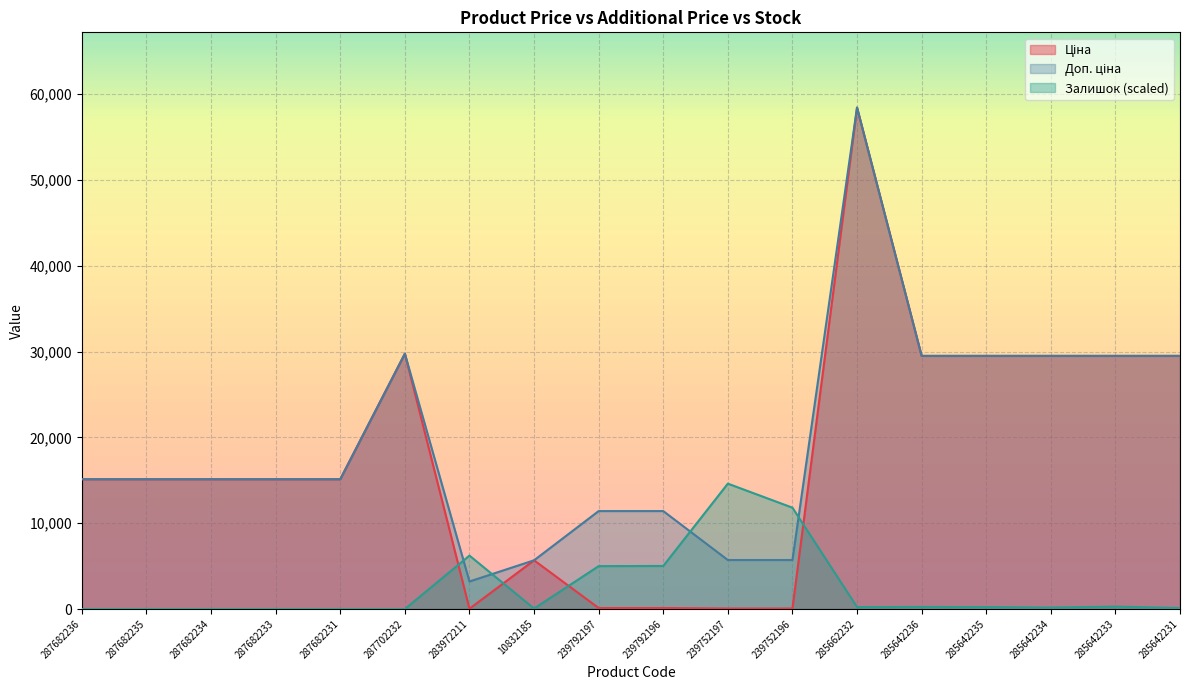

Which category has the highest value across all series?

285662232